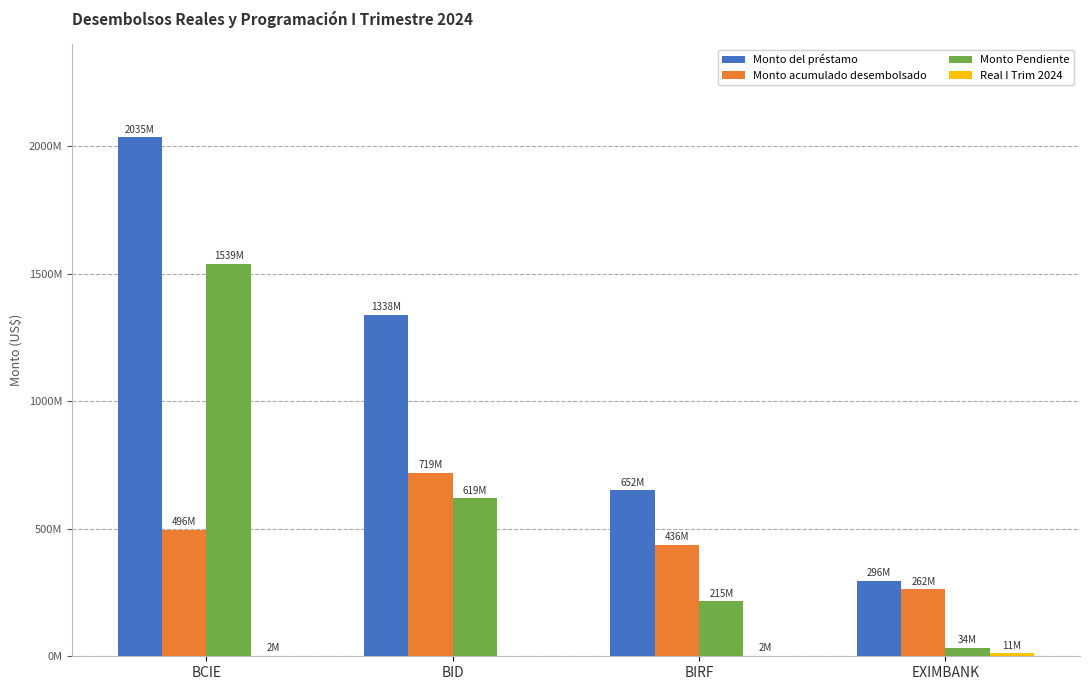

What position from the left is BIRF?

3